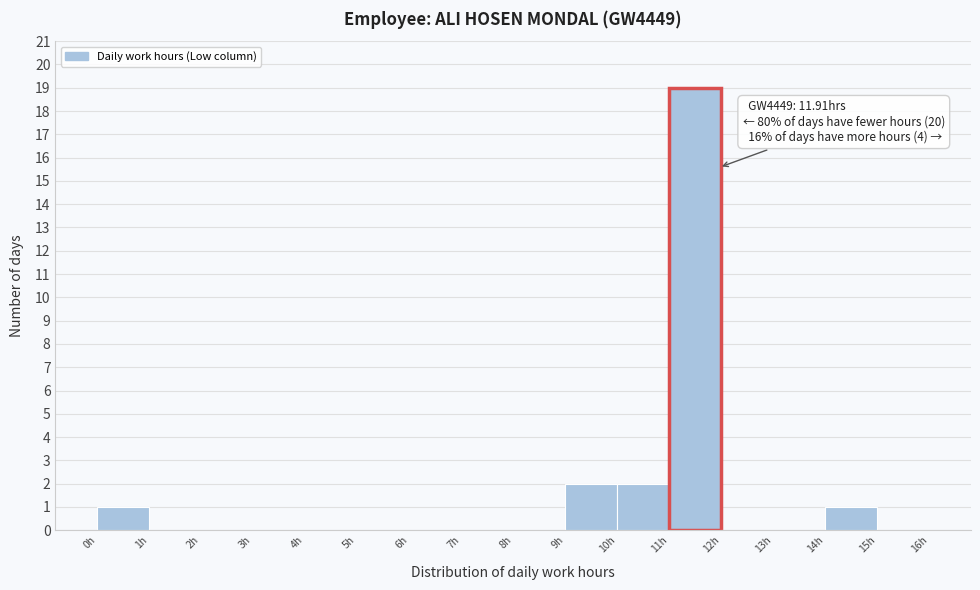

Over which range of the x-axis is the bar tallest?

11 to 12